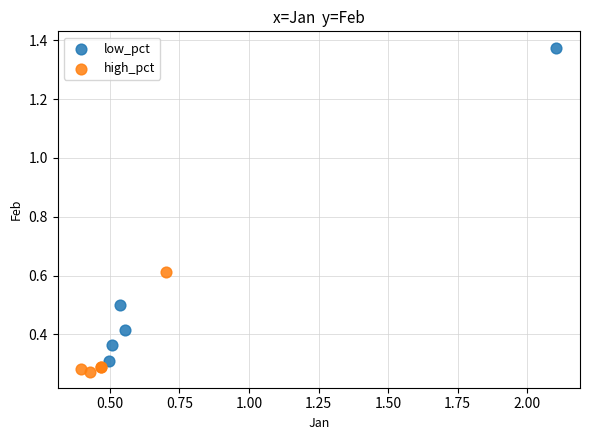

Which series contains the highest Y value?

low_pct